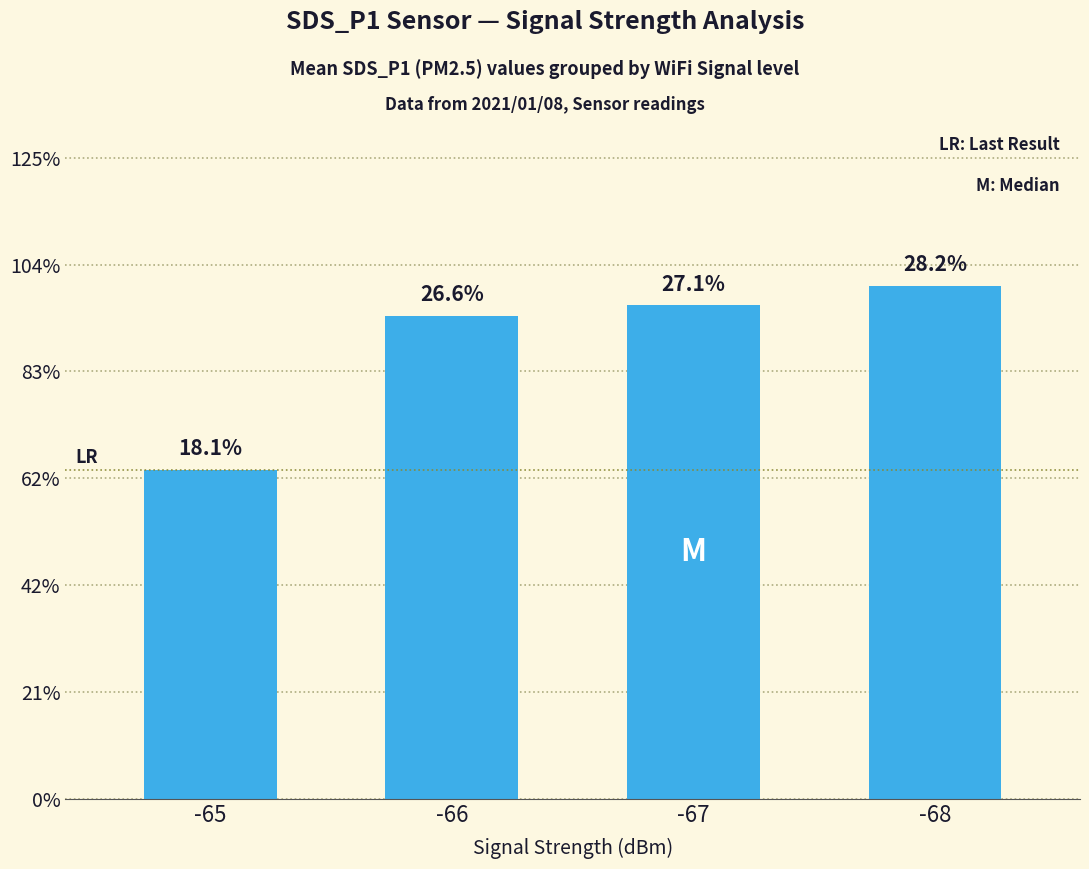

How many values are between 2 and 3?

3